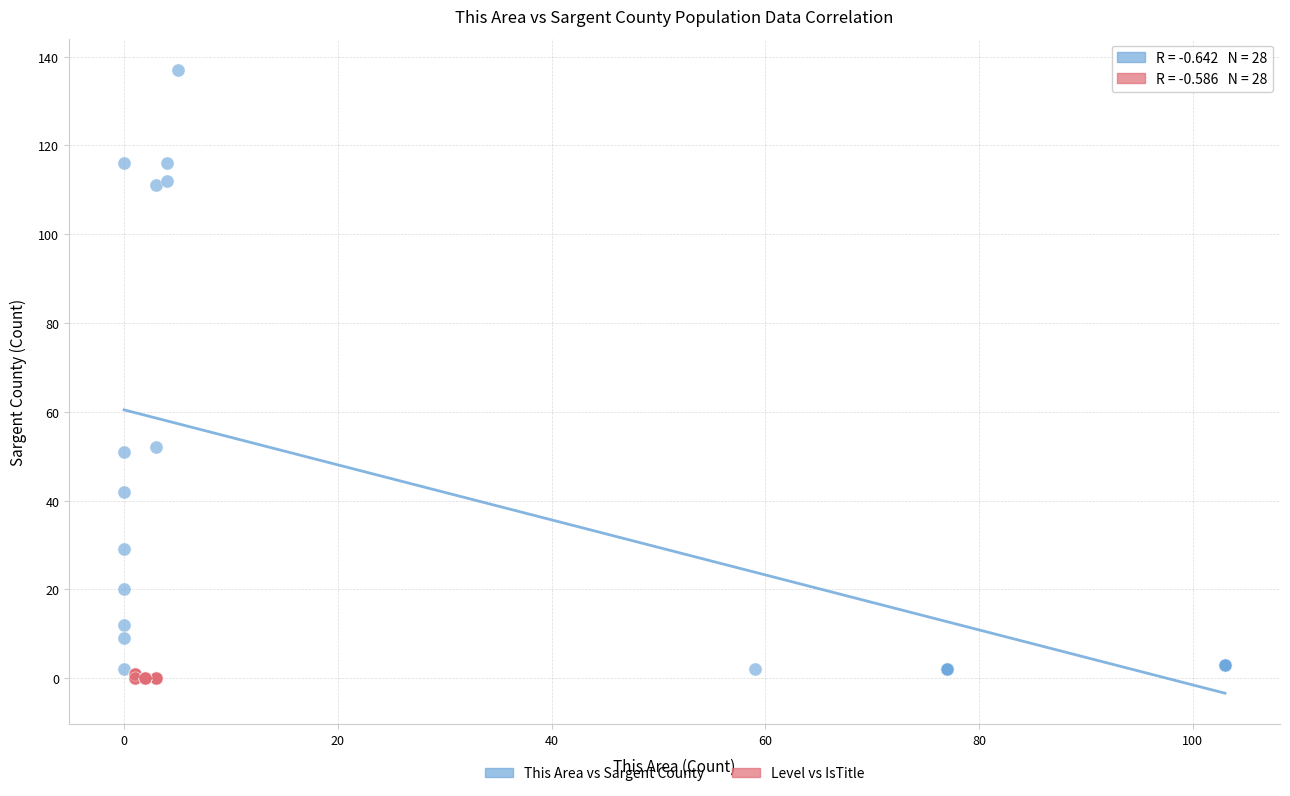

Which series has the widest spread of Y values?

This Area vs Sargent County